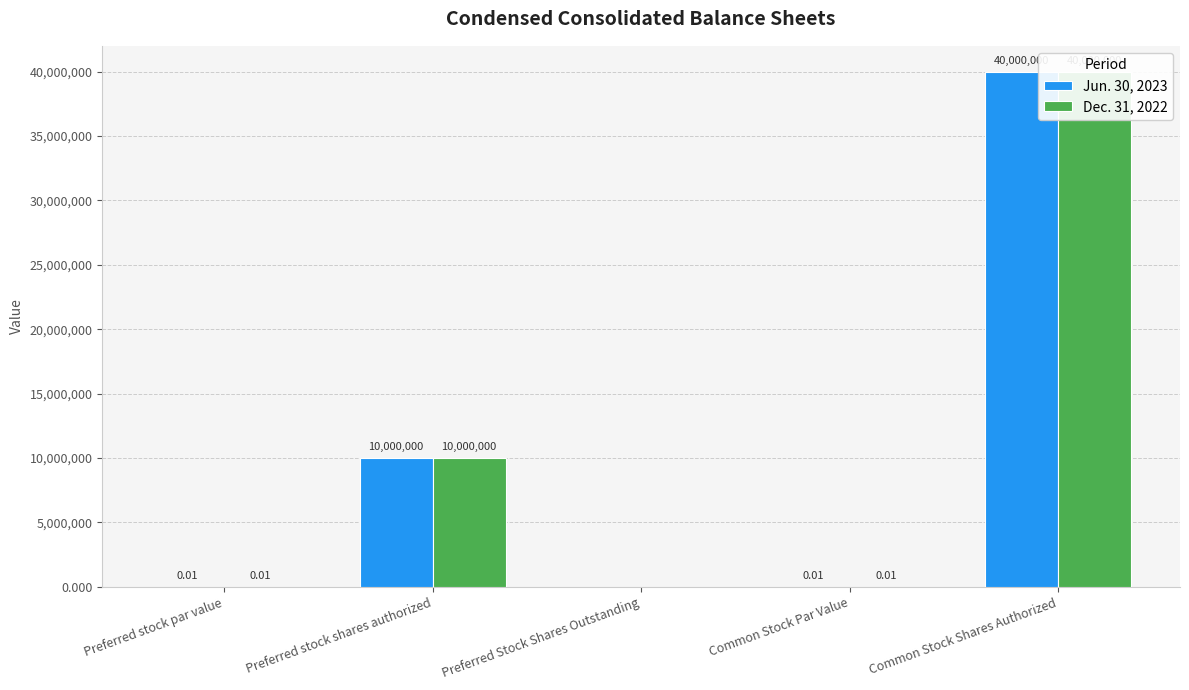

The Jun. 30, 2023 series shows 10000000.0 at Preferred stock shares authorized. True or false?

True